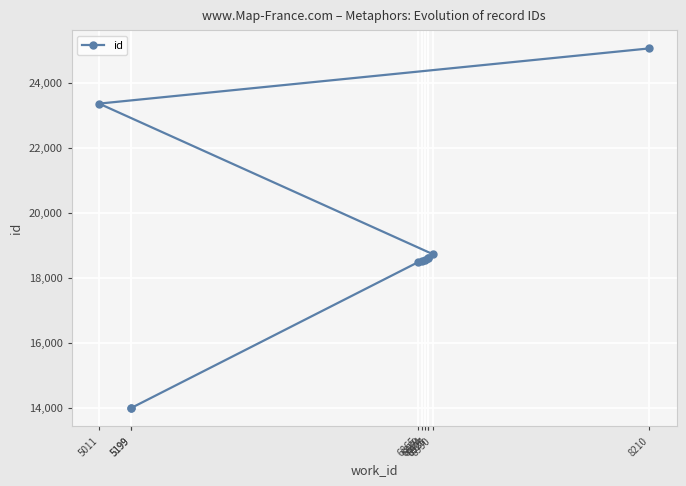

What is the label of the 10th point from the right?

5199